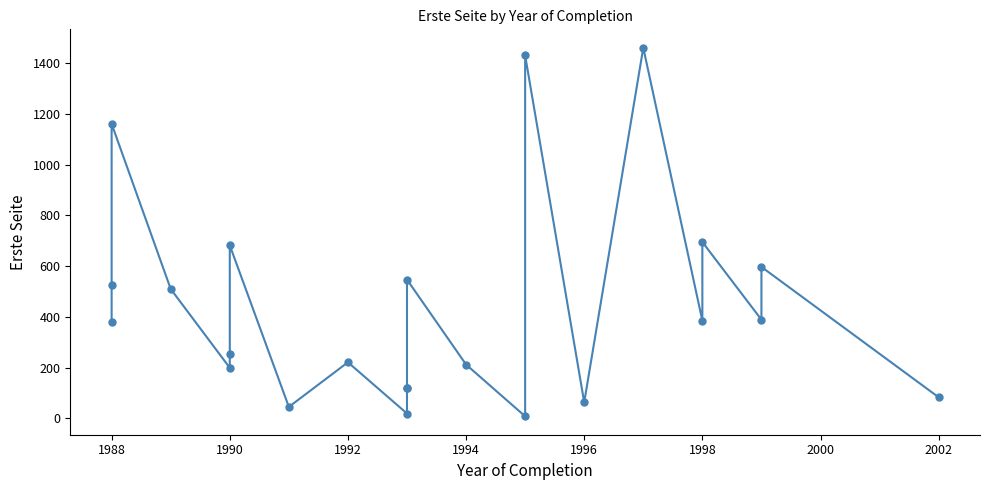

Where does the data first go above 381?

1988